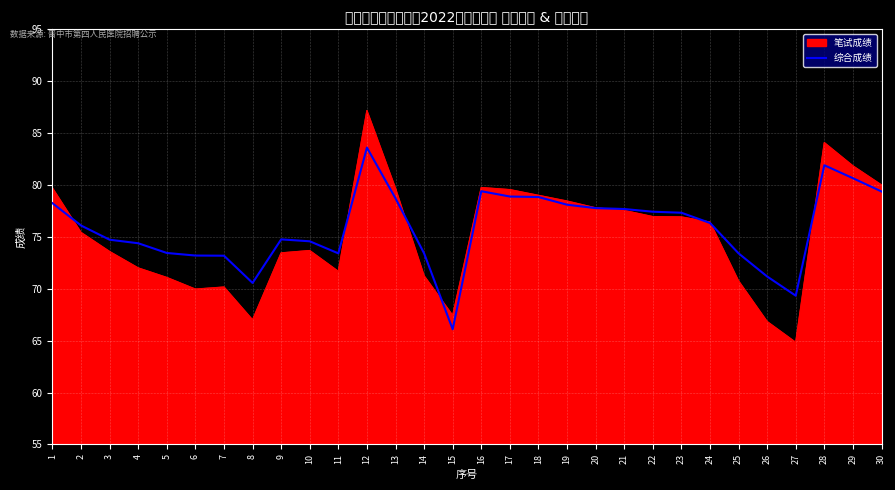

Is it true that 综合成绩 equals 81.9 at 28?

True